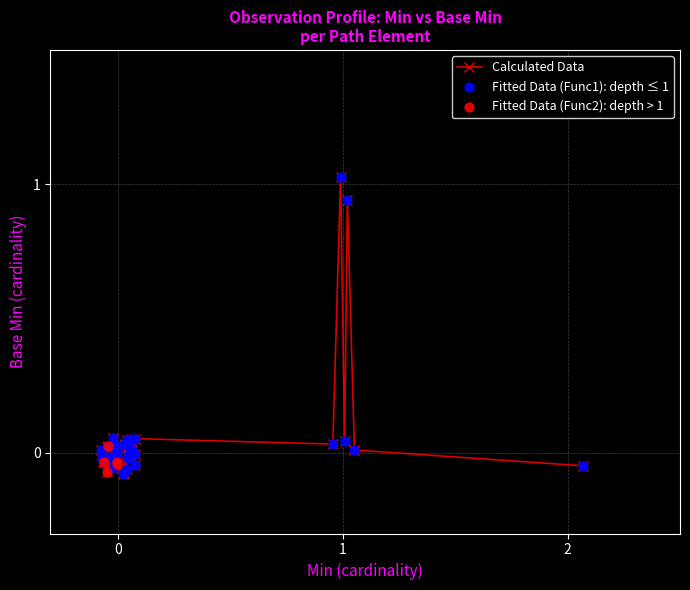

What is the sum of all values?

1.8